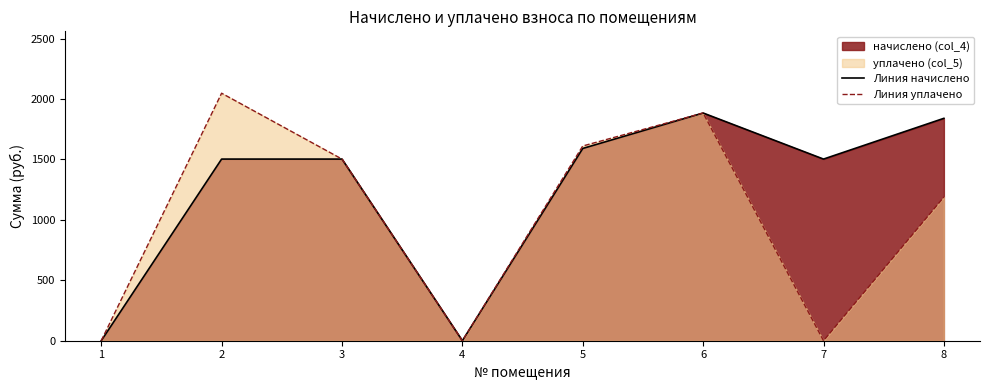

True or false: Линия уплачено and Линия начислено cross at least once.

False